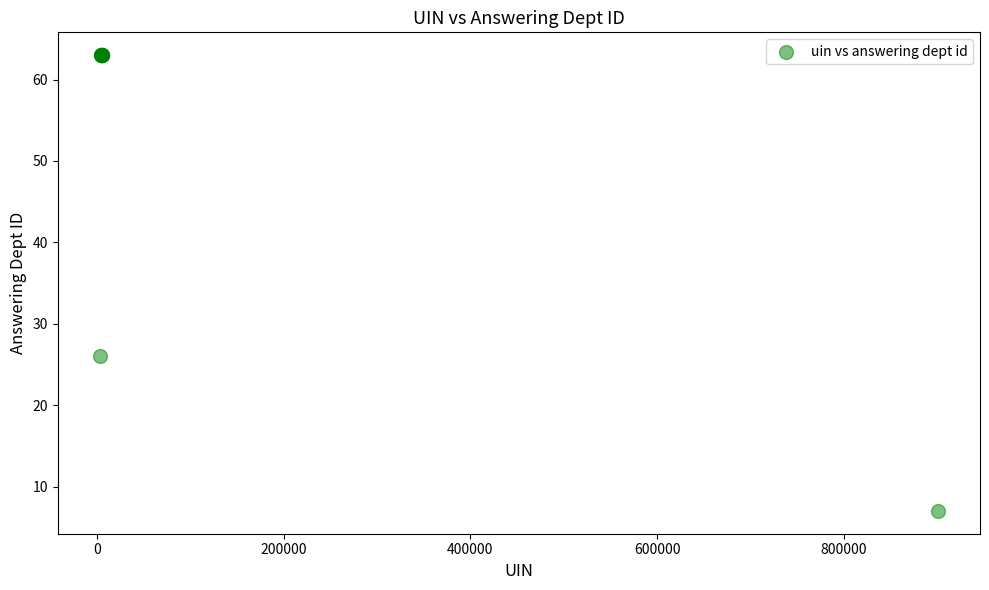

What Y value in the scatter plot is closest to 35?

26